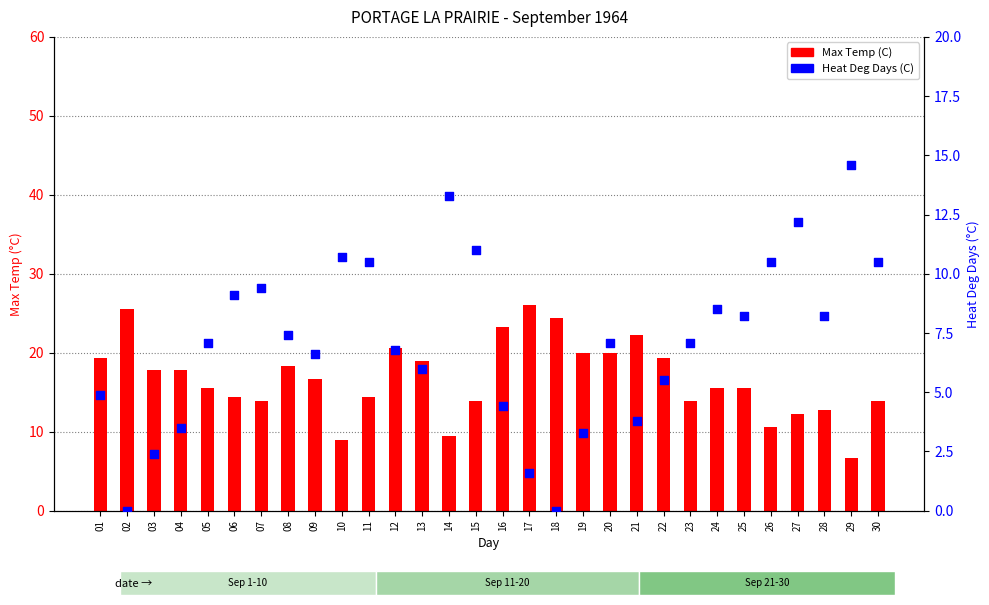

Which series has the largest Y range (max minus min)?

Max Temp (C)